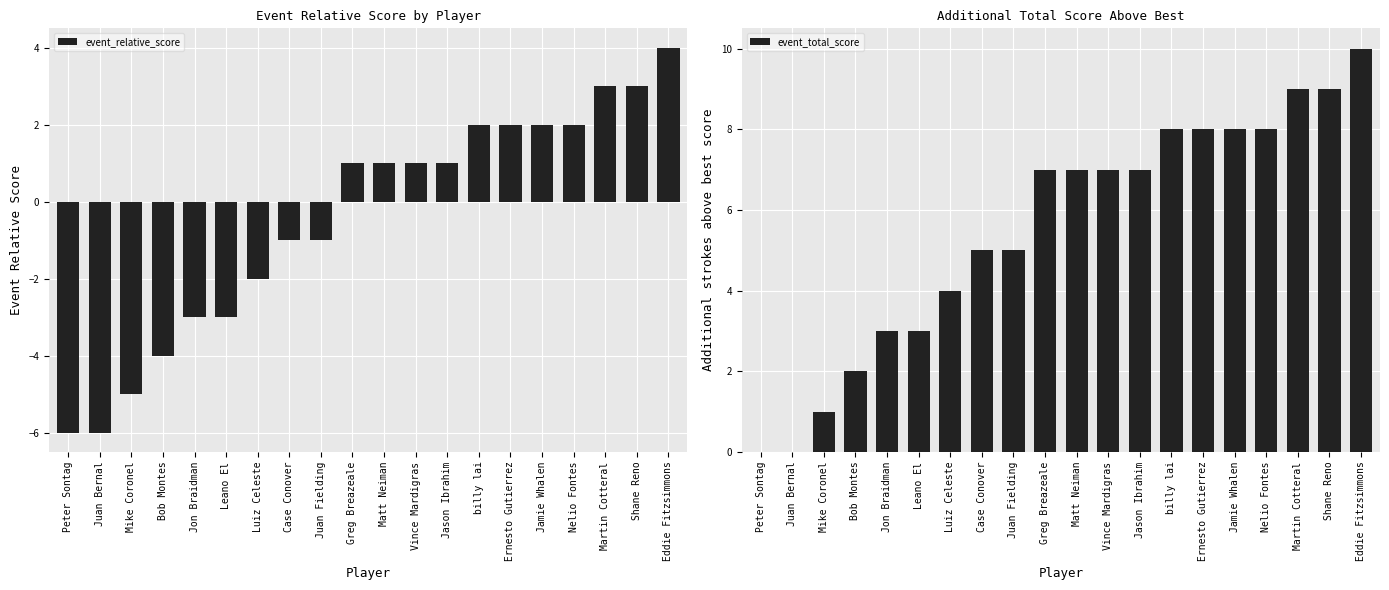

Which label corresponds to the smallest value in the chart?

Peter Sontag